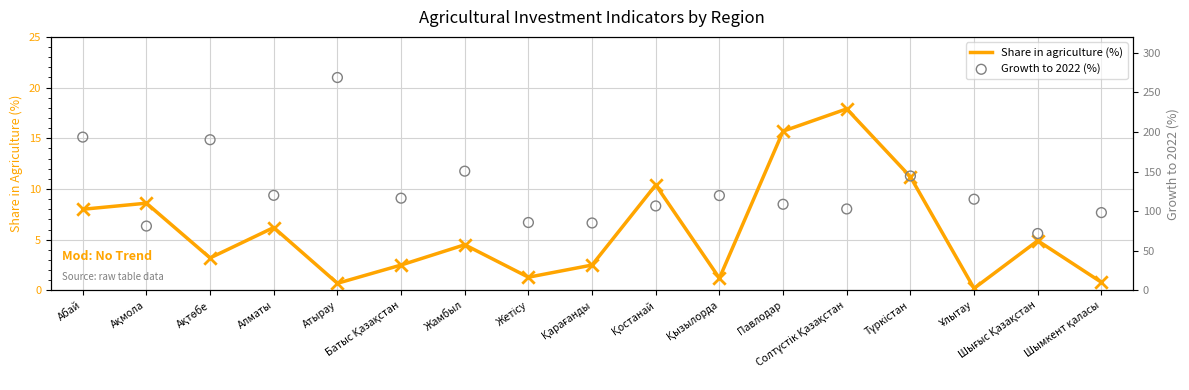

At how many categories does at least one series exceed 222?

1